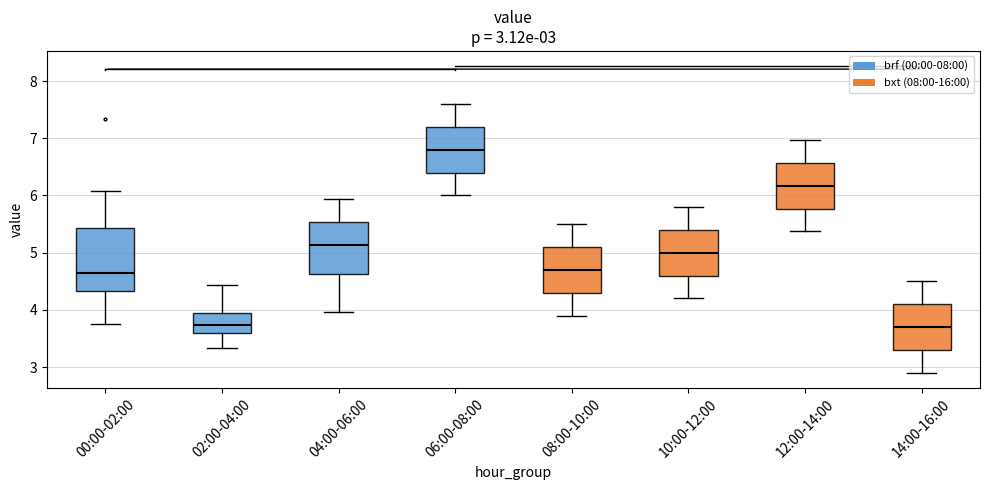

Which box is the tallest, from its lower edge to its upper edge?

00:00-02:00